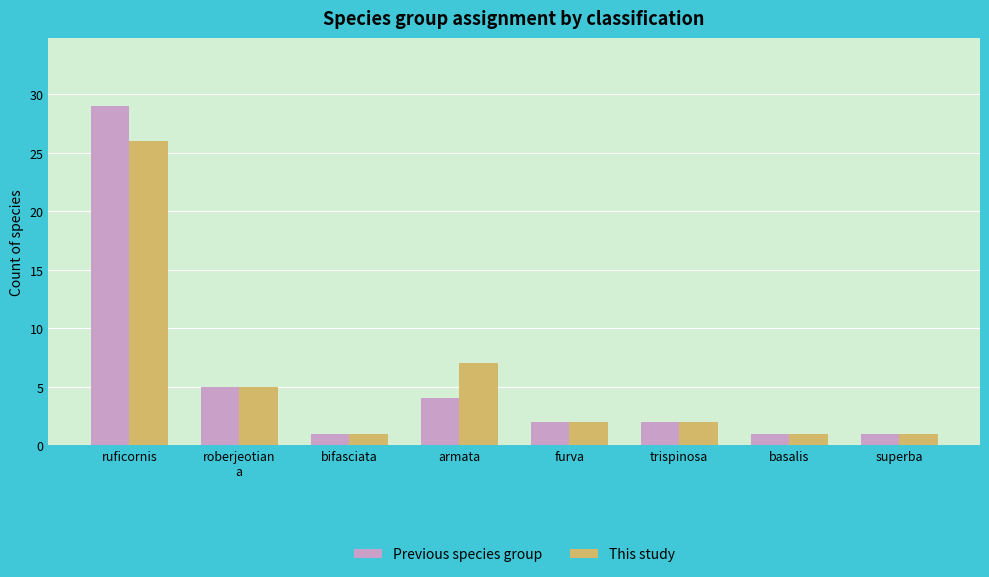

Rank the series by their maximum value, from lowest to highest.

This study, Previous species group